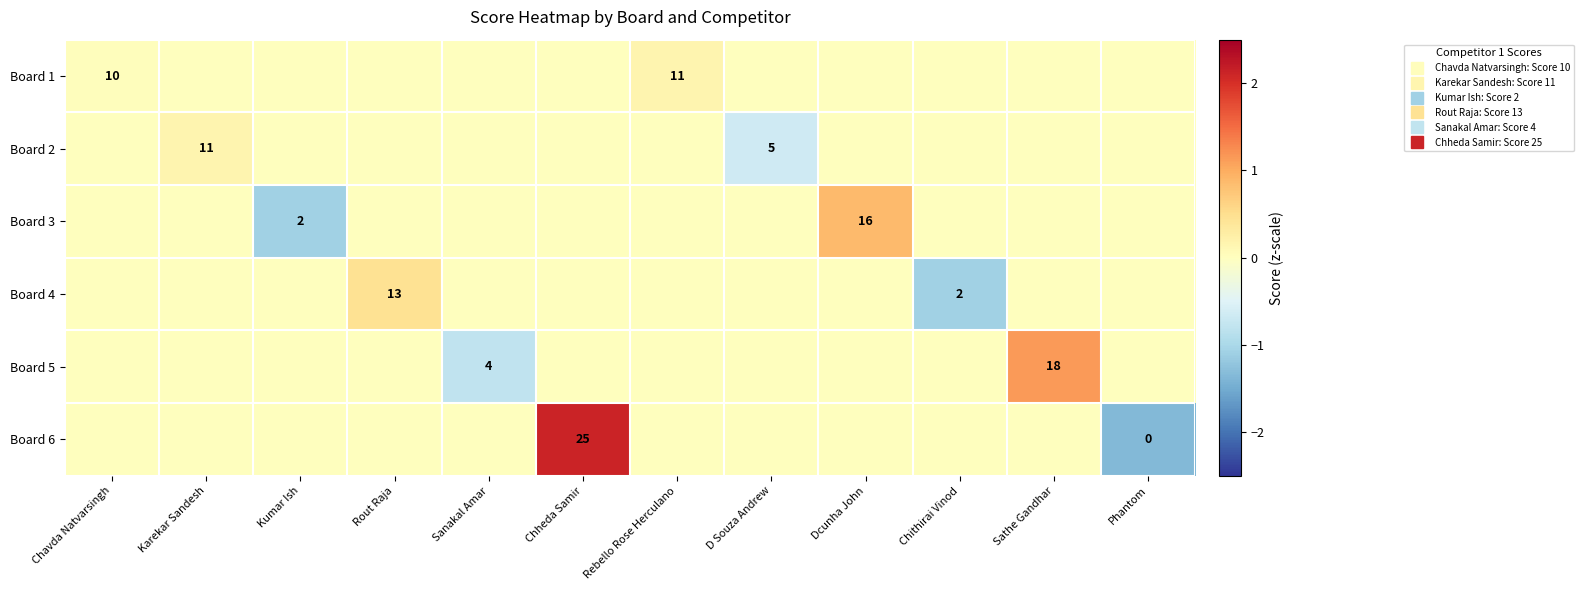

How many values in Board 4 are below zero?

1